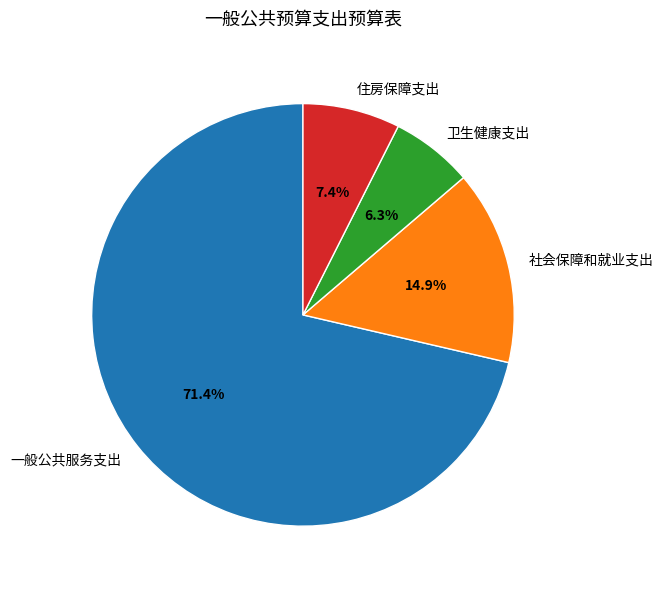

Is the sum of 住房保障支出 and 卫生健康支出 greater than half?

No